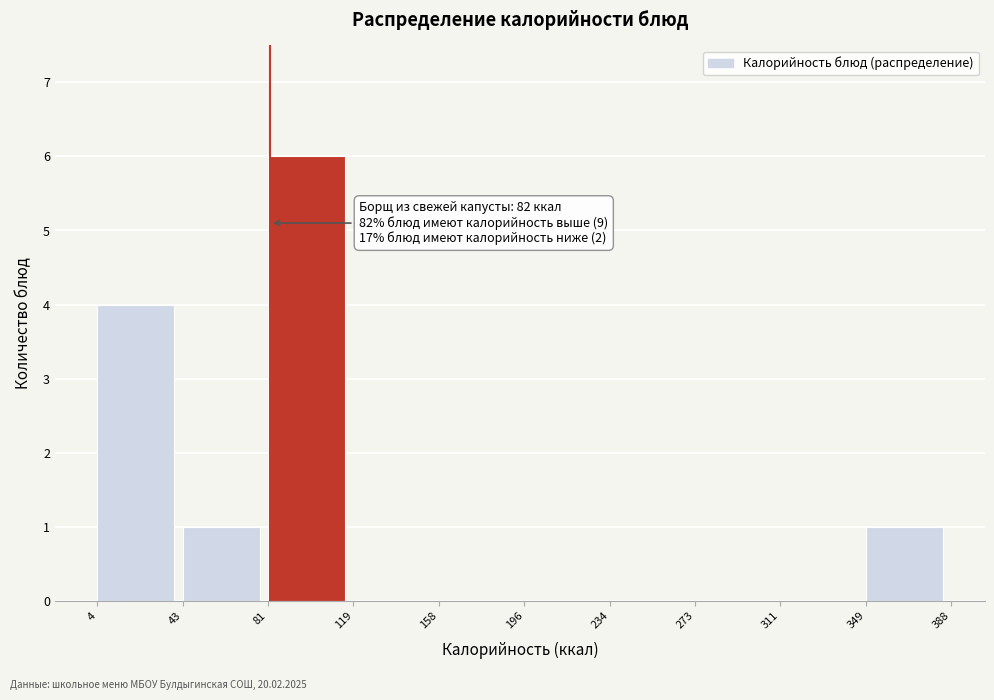

Which range on the x-axis has the tallest bar?

81 to 119